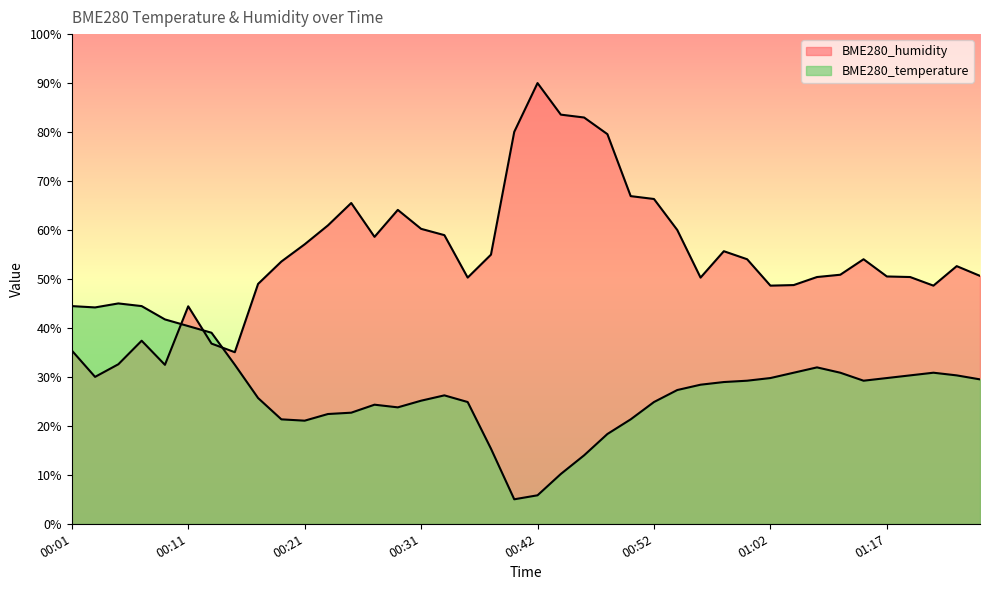

What is the maximum value for BME280_temperature?

45.0